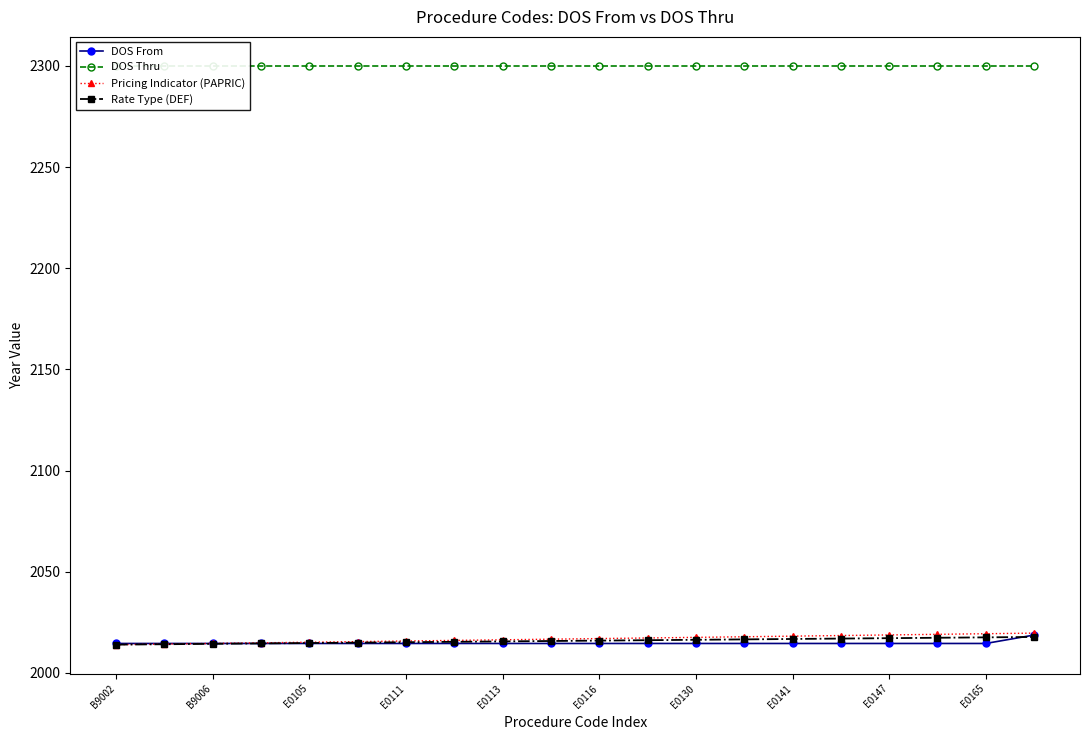

True or false: Pricing Indicator (PAPRIC) has more than 1 interior local peaks.

False